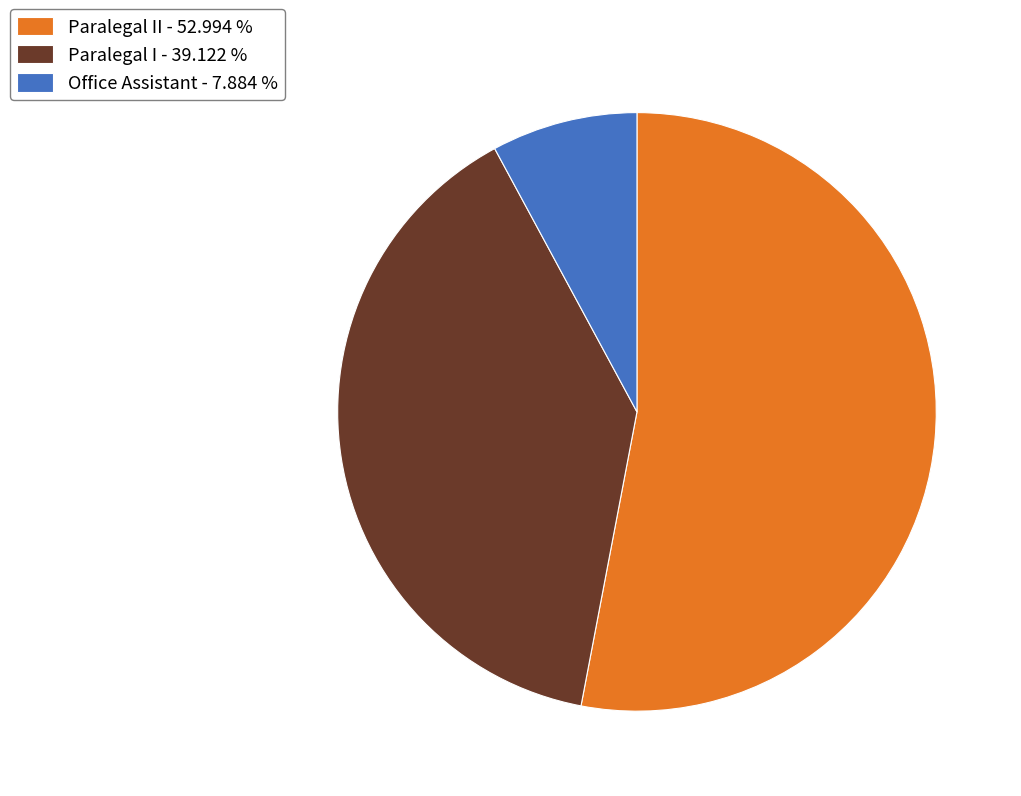

Do Paralegal II - 52.994 % and Office Assistant - 7.884 % together represent more than half of the pie?

Yes